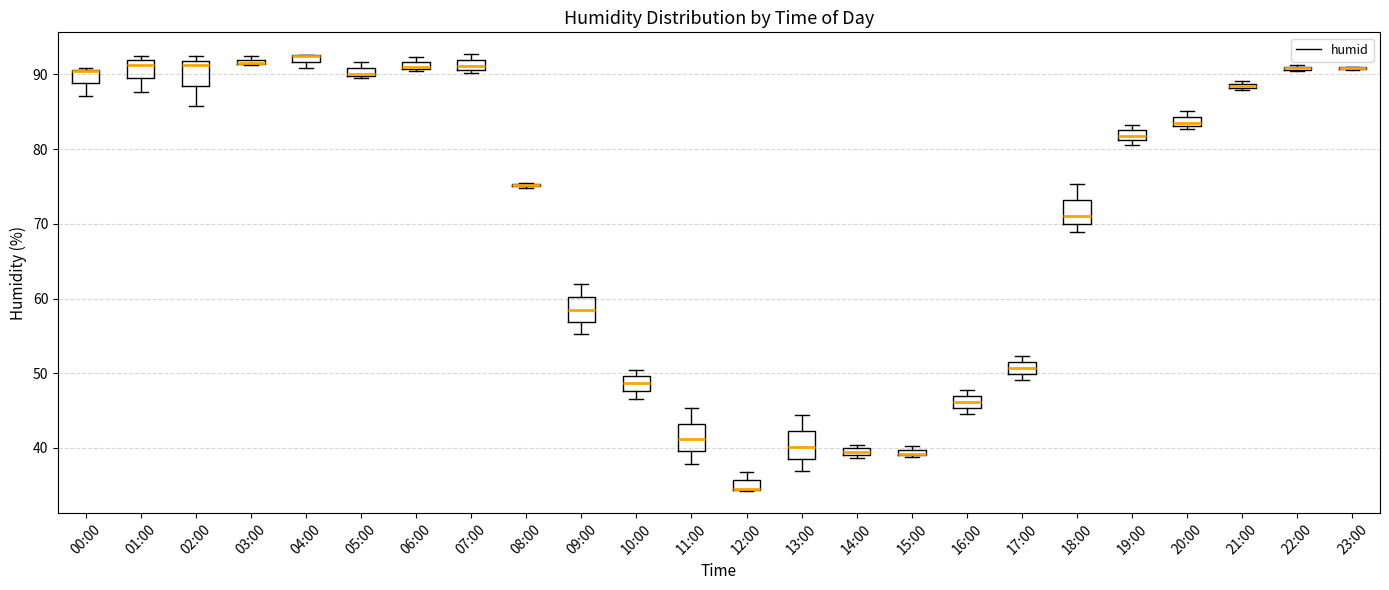

Where is the lower edge of the box for 13:00 on the y-axis? The values are not printed on the chart, so give them approximately, as read against the axis.

39